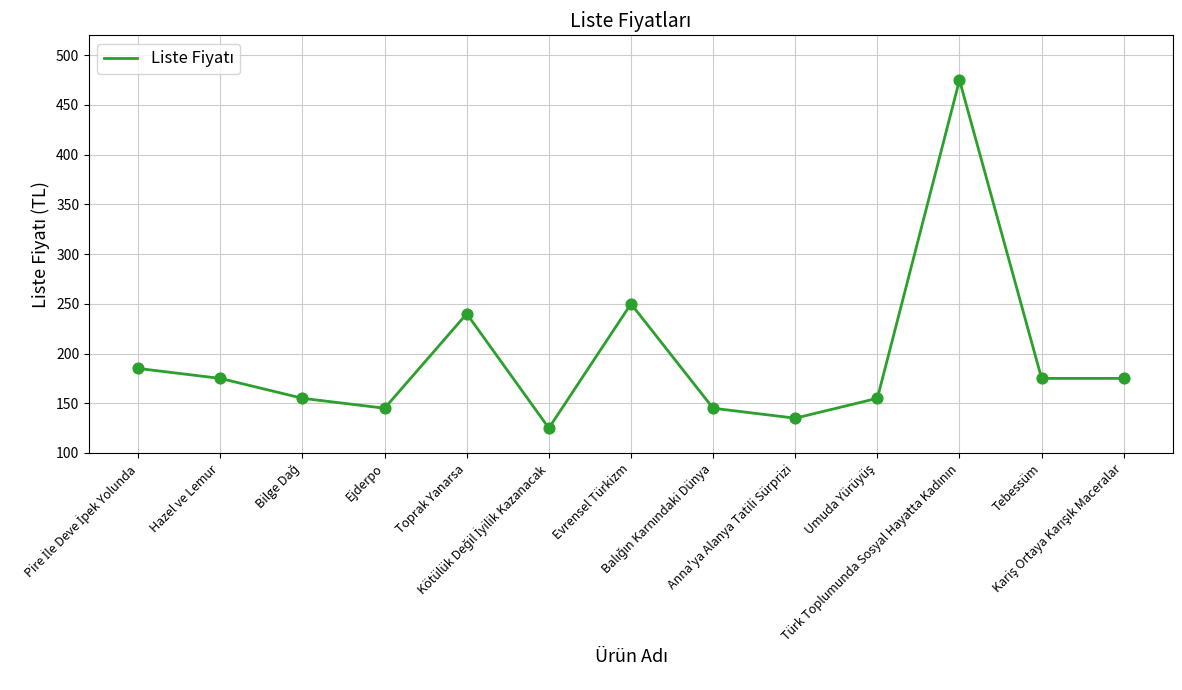

What is the difference between the maximum and minimum values?

350